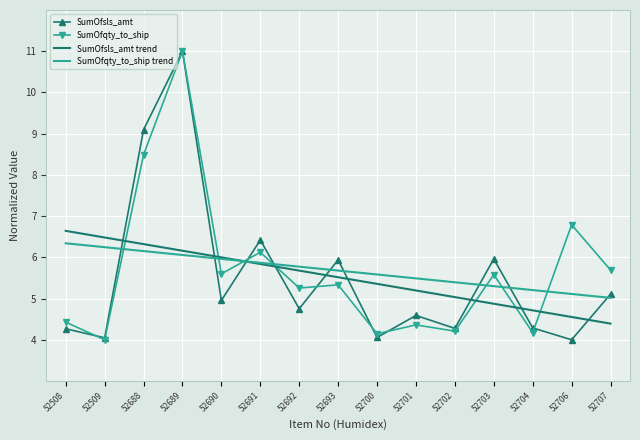

Which category has the highest value in the SumOfsls_amt series?

52689